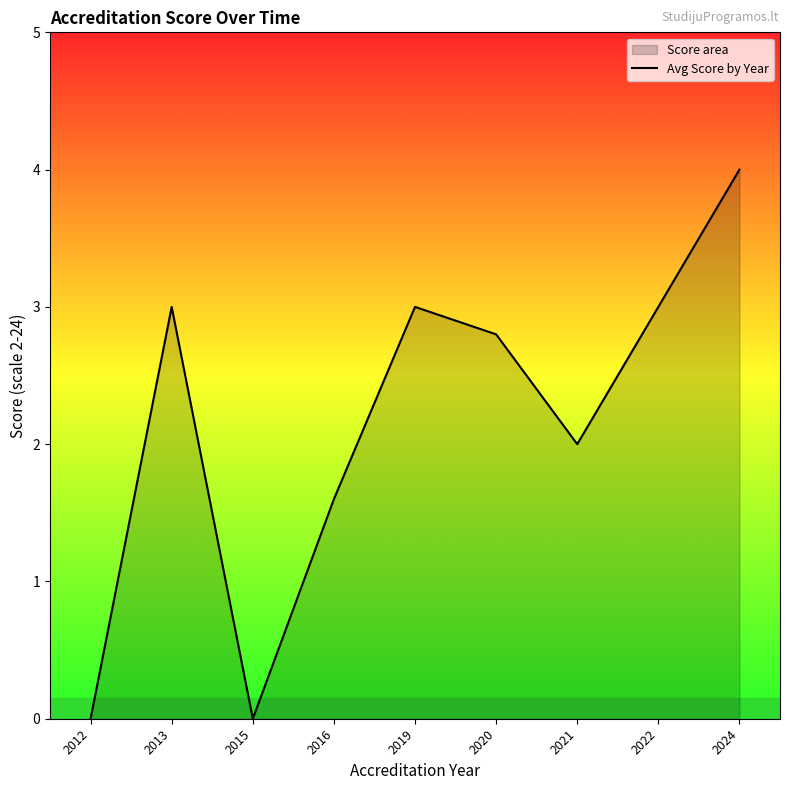

True or false: the data has more than 1 interior local peaks.

True